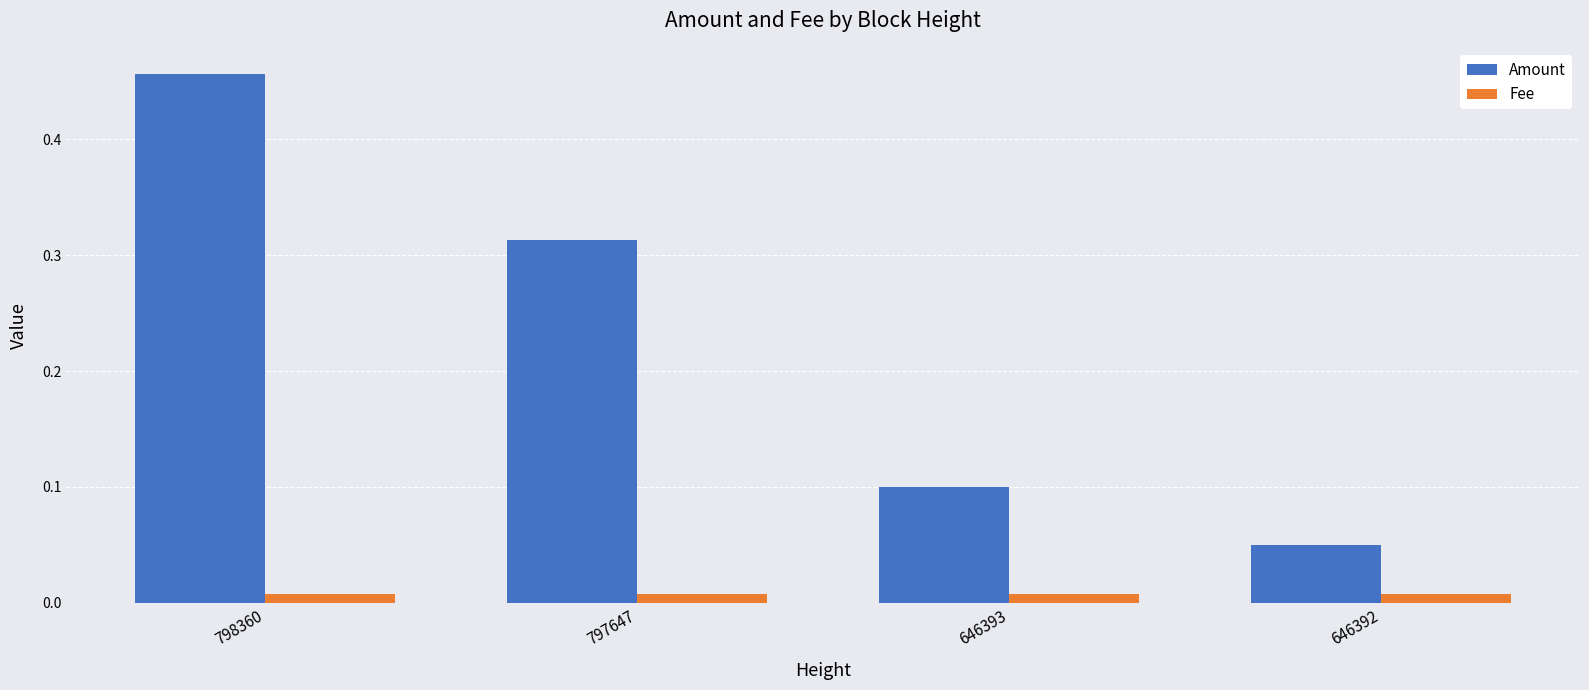

At which category is the sum across all series the highest?

798360